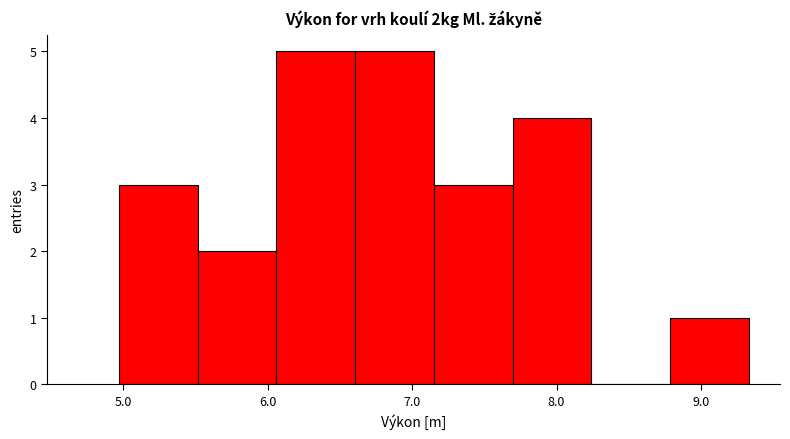

Reading left to right, list every bar in this chart as the range it spans on the x-axis followed by its height. Neither the bar edges nor the heights are printed on the chart, so give them approximately, as read against the axes.

5.0 to 5.5: 3
5.5 to 6.1: 2
6.1 to 6.6: 5
6.6 to 7.2: 5
7.2 to 7.7: 3
7.7 to 8.2: 4
8.2 to 8.8: 0
8.8 to 9.3: 1